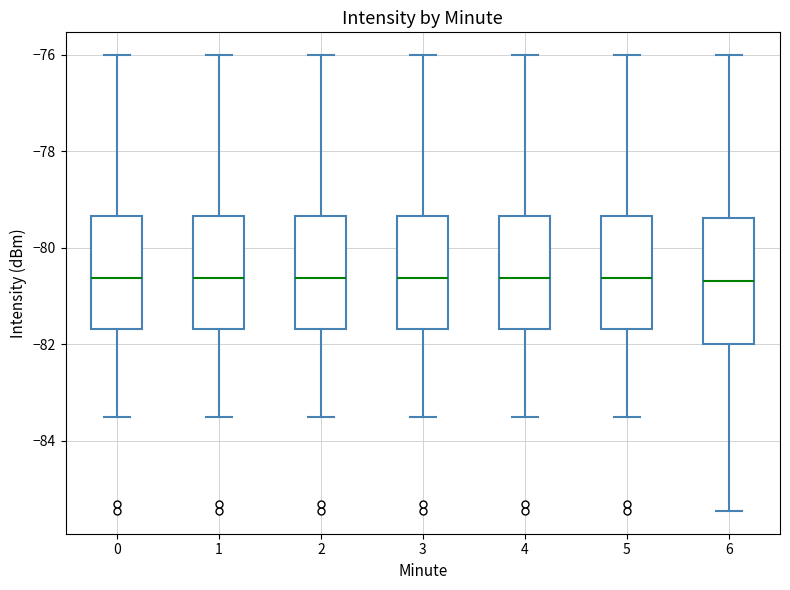

Reading left to right, transcribe this box plot: for each box, give where its median line is, the range the box spans, and where its two whiskers end, as read against the y-axis. The values are not printed on the chart, so give them approximately, as read against the axis.

0: median -80.6, box -81.6 to -79.4, whiskers -83.6 to -76.0
1: median -80.6, box -81.6 to -79.4, whiskers -83.6 to -76.0
2: median -80.6, box -81.6 to -79.4, whiskers -83.6 to -76.0
3: median -80.6, box -81.6 to -79.4, whiskers -83.6 to -76.0
4: median -80.6, box -81.6 to -79.4, whiskers -83.6 to -76.0
5: median -80.6, box -81.6 to -79.4, whiskers -83.6 to -76.0
6: median -80.6, box -82.0 to -79.4, whiskers -85.4 to -76.0